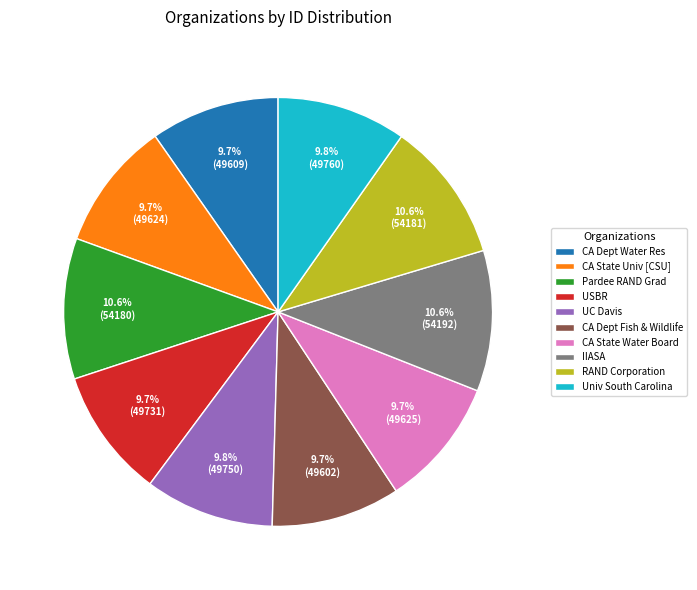

Between Univ South Carolina and RAND Corporation, which is larger?

RAND Corporation